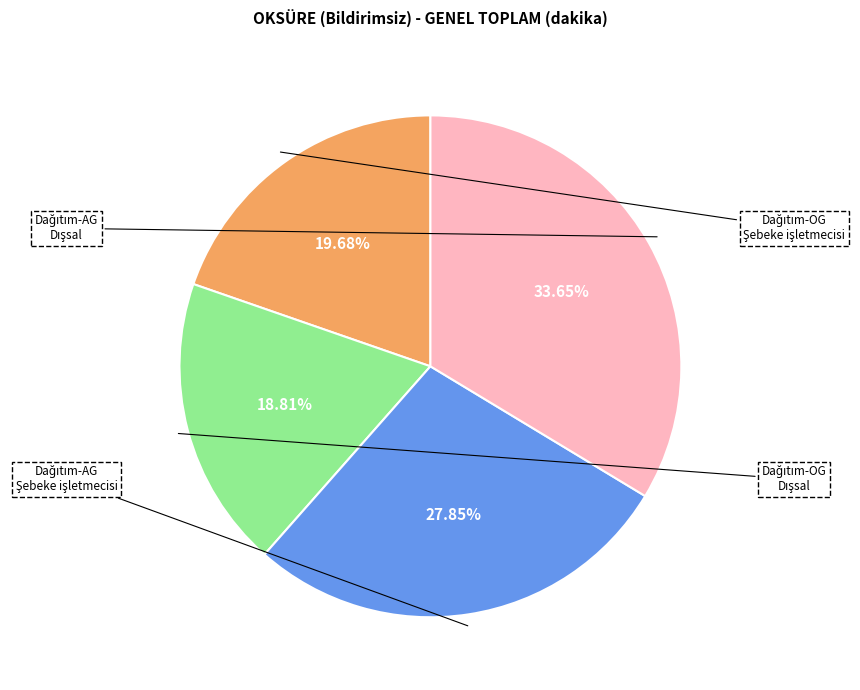

Is there any slice that represents more than half of the pie?

No